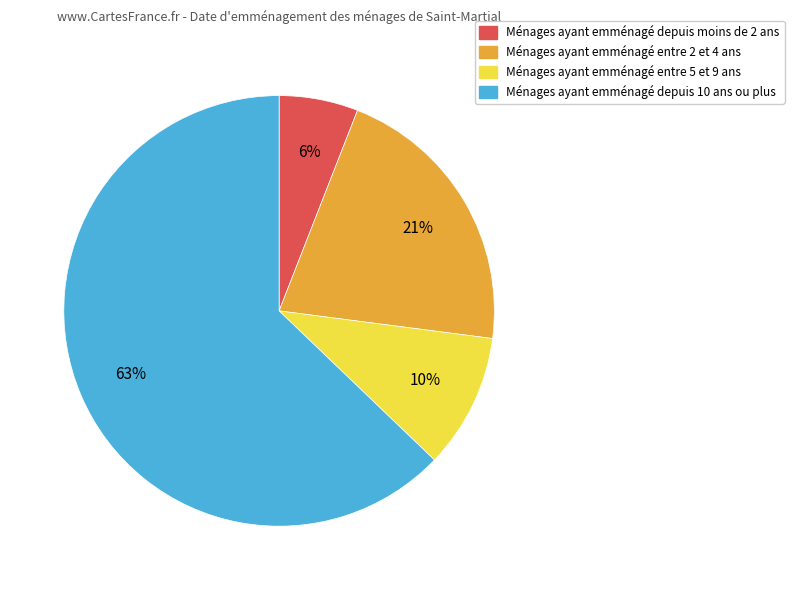

To the nearest percent, what is the average slice percentage?

25%